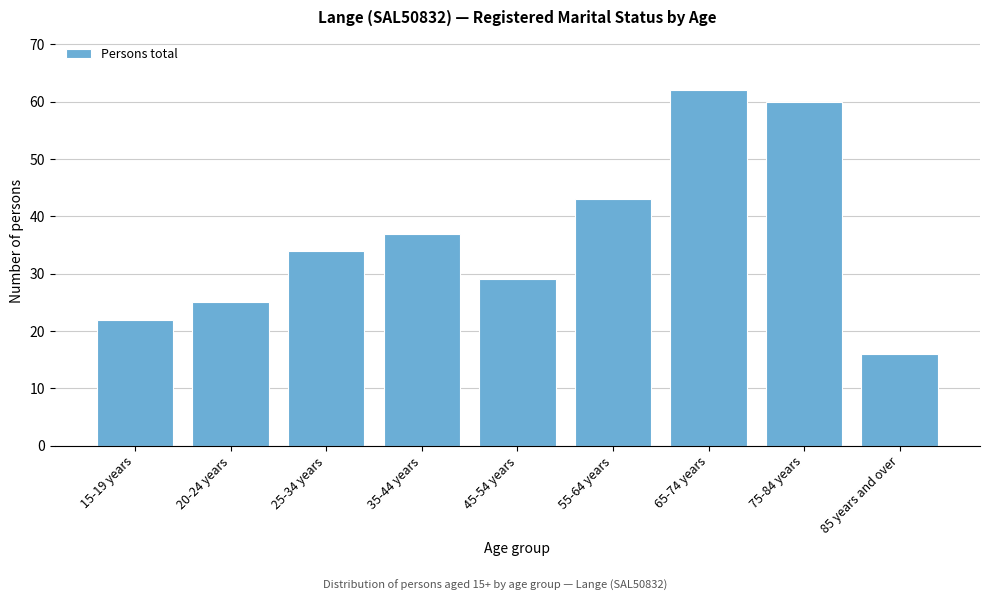

Reading left to right, transcribe all the data shown in this chart.

15-19 years=22	20-24 years=25	25-34 years=34	35-44 years=37	45-54 years=29	55-64 years=43	65-74 years=62	75-84 years=60	85 years and over=16